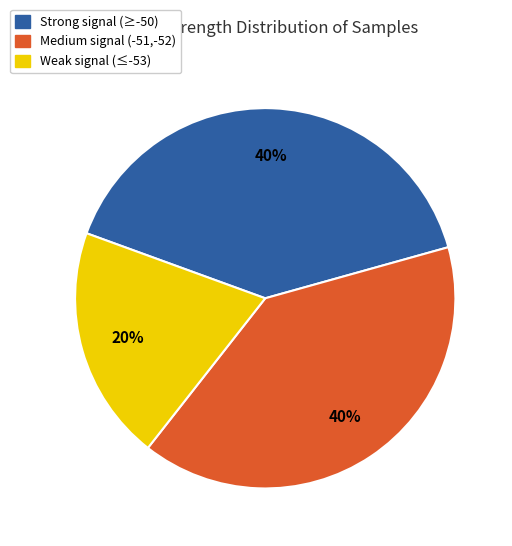

Does any single category account for the majority?

No